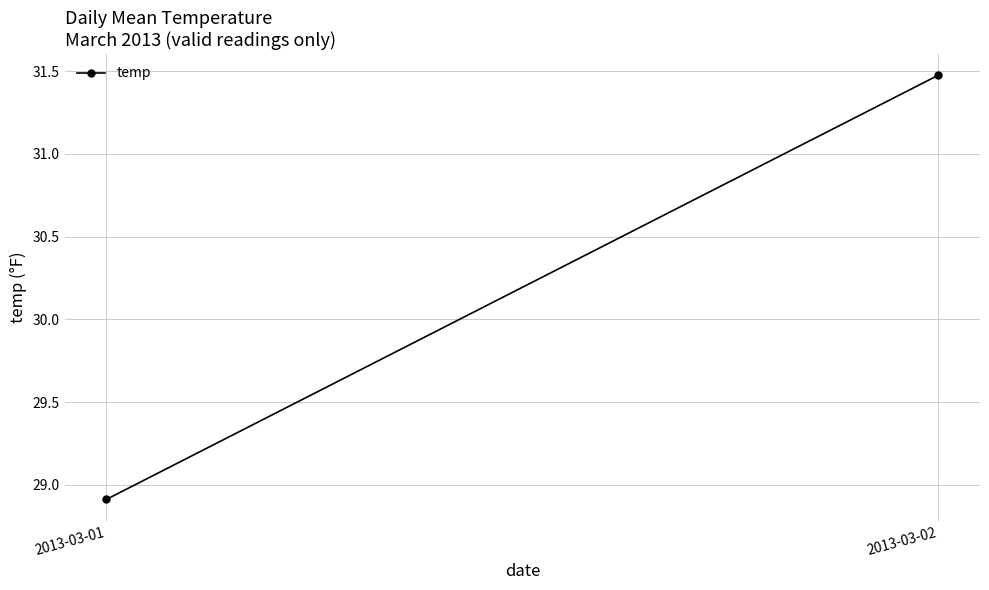

True or false: the data shows 28.9 at 2013-03-01.

True